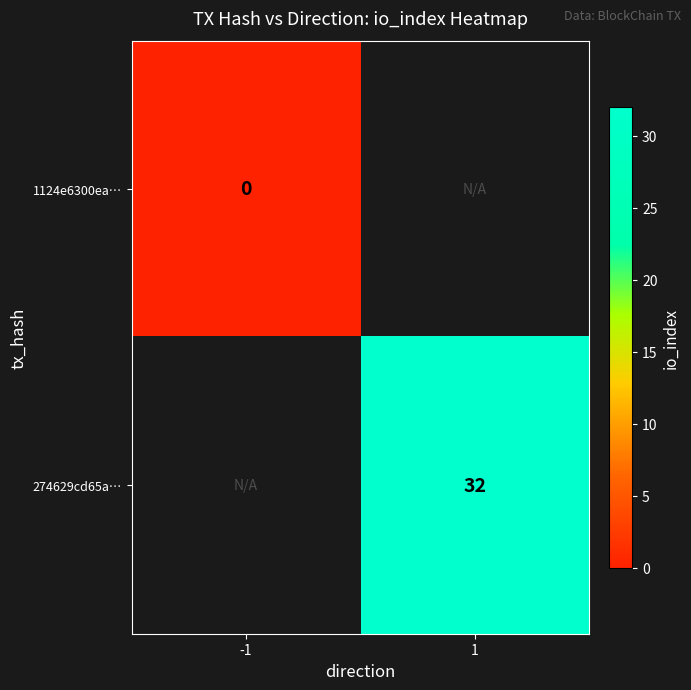

Is the value of 274629cd65a… at 1 greater than the value of 1124e6300ea… at -1?

Yes